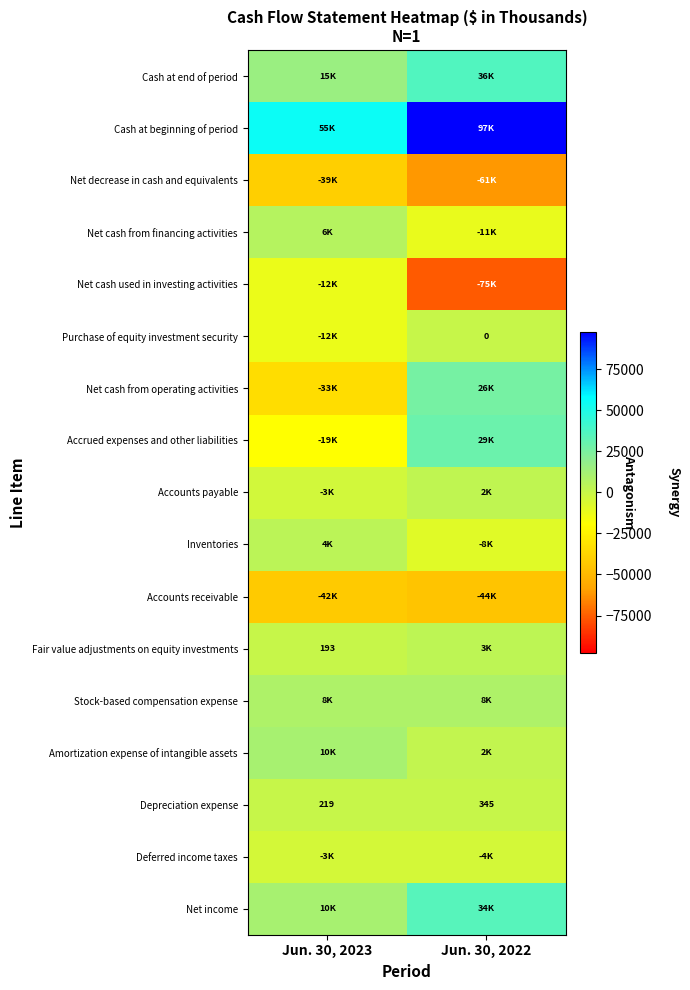

Where is Depreciation expense nearest to the value 282?

Jun. 30, 2023